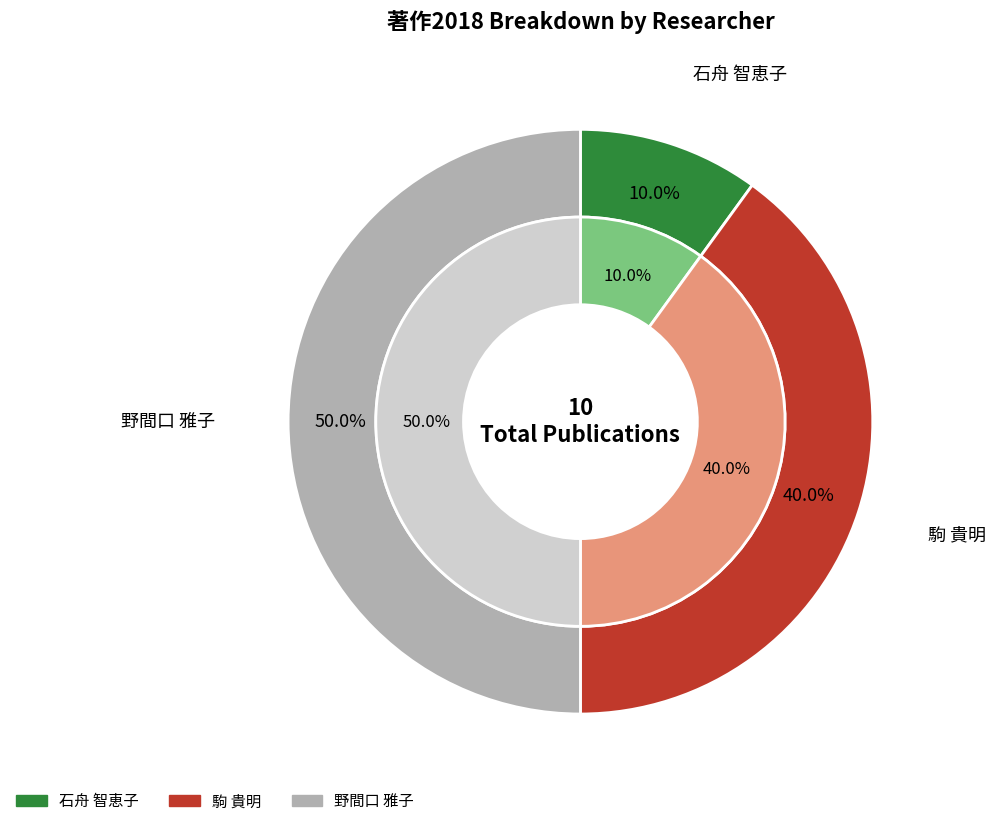

Does 松本 高広 represent more than half of the total?

No